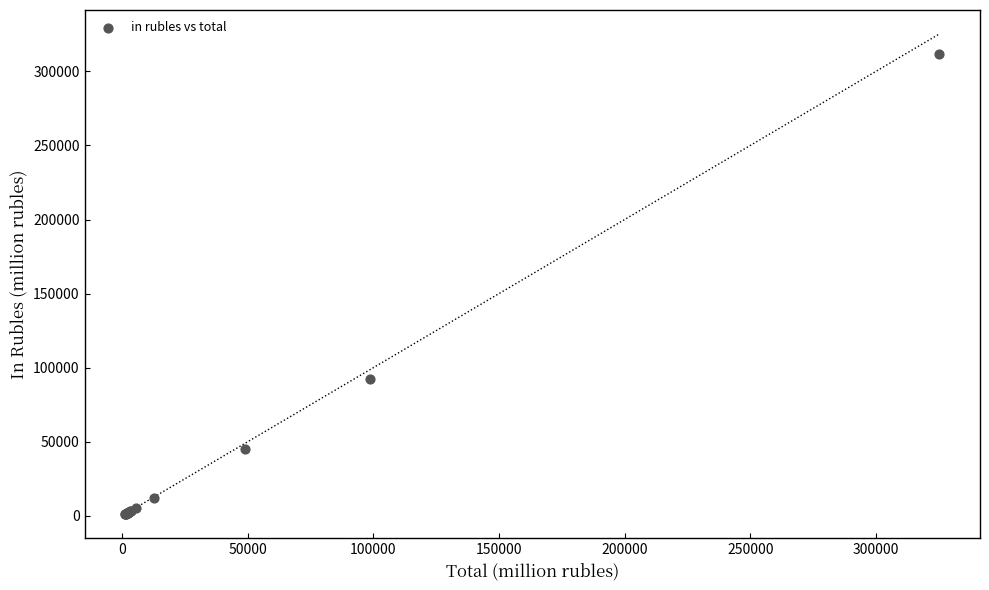

What Y value in the scatter plot is closest to 156413?

92682